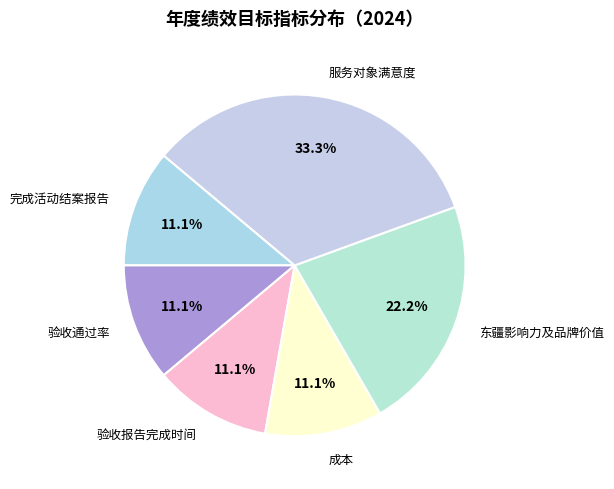

Which category has the biggest portion of the pie?

服务对象满意度